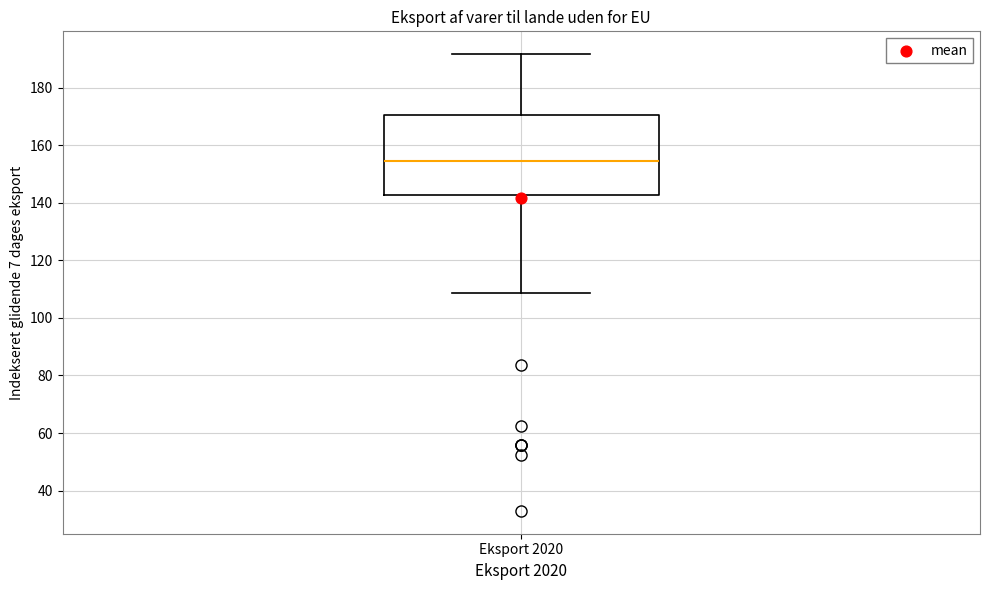

Transcribe this box plot: give where the median line is, the range the box spans, and where the two whiskers end, as read against the y-axis. The values are not printed on the chart, so give them approximately, as read against the axis.

median 154, box 142 to 170, whiskers 108 to 192